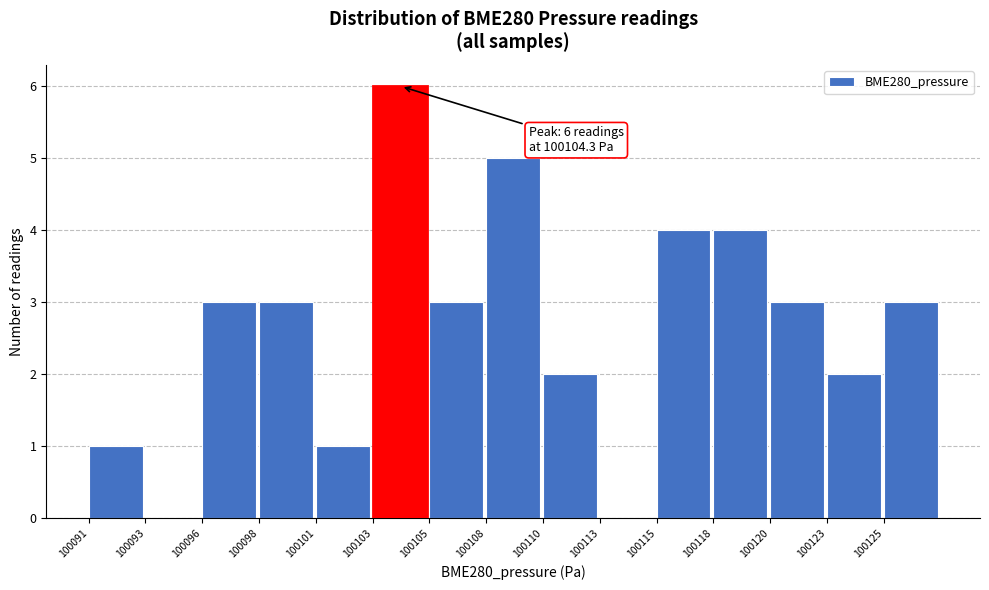

Reading left to right, list all the values displayed in this chart.

100091=1	100093=0	100096=3	100098=3	100101=1	100103=6	100105=3	100108=5	100110=2	100113=0	100115=4	100118=4	100120=3	100123=2	100125=3